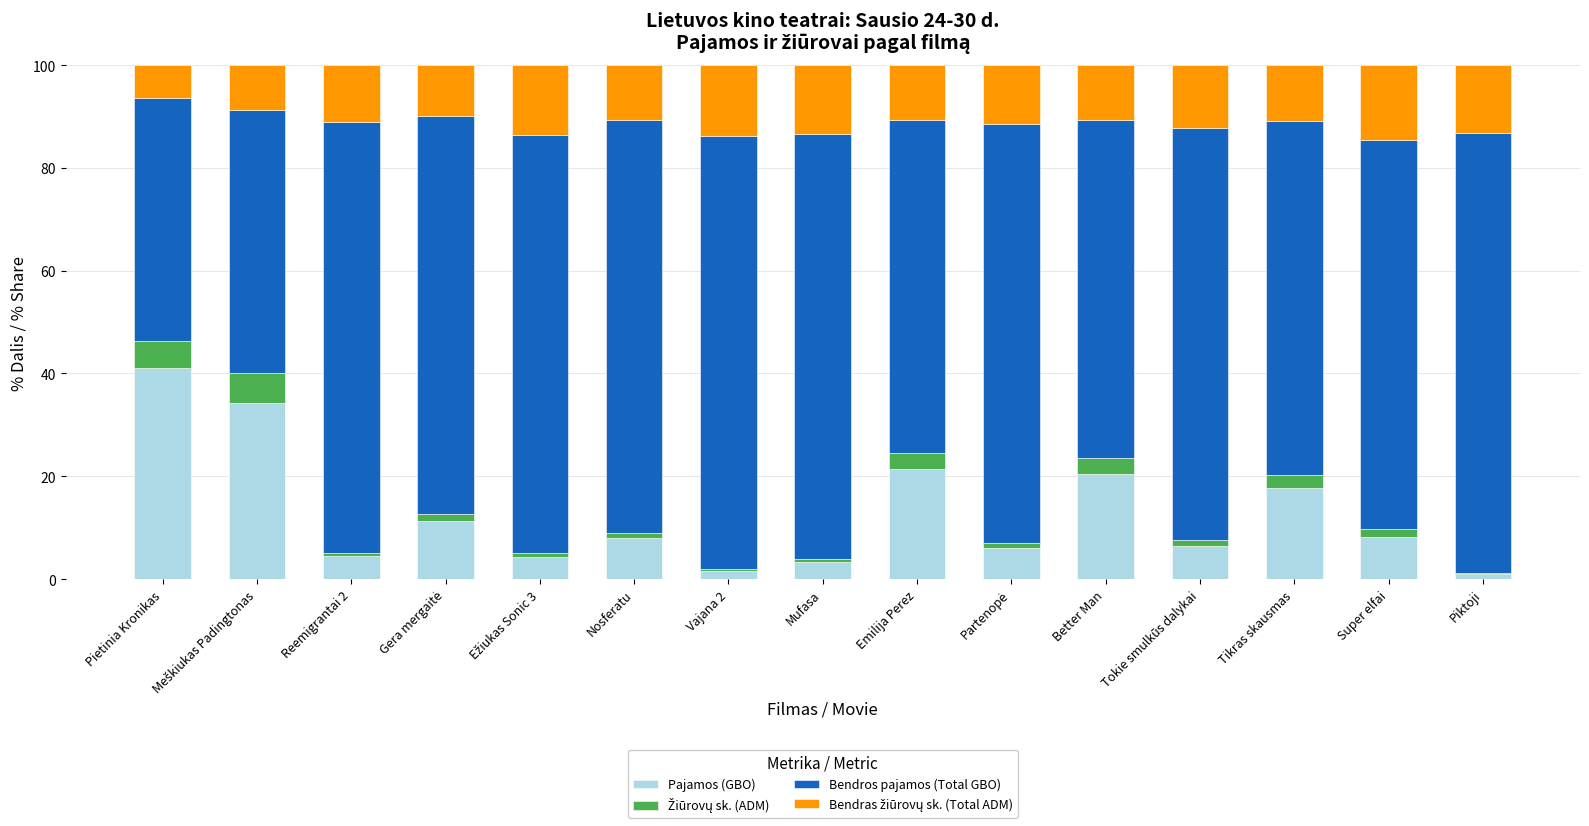

The value of Pajamos (GBO) at Pietinia Kronikas is 41.0. True or false?

True